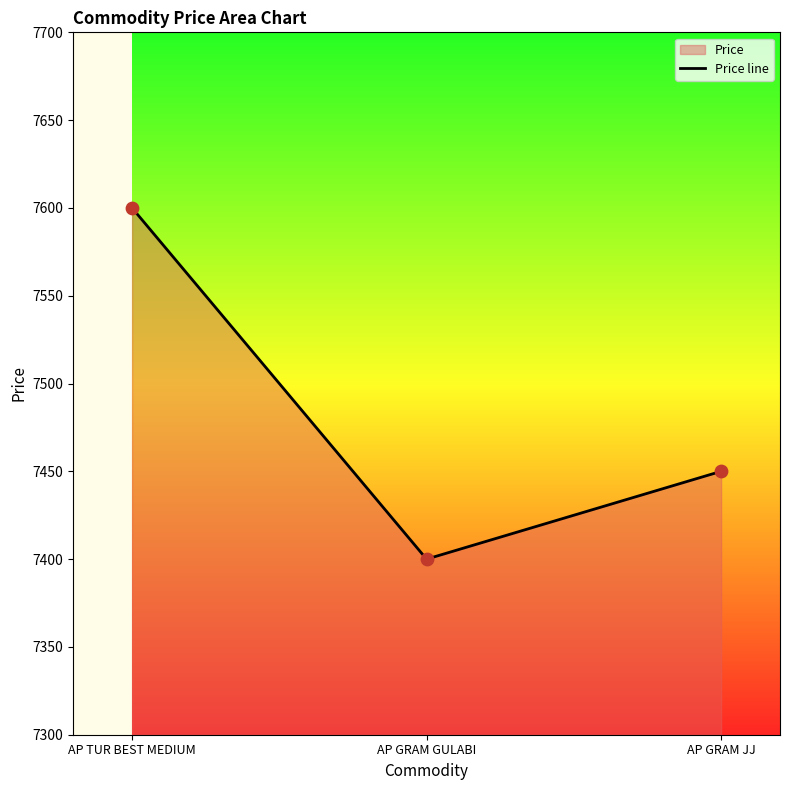

Approximately how many times larger is the value at AP GRAM JJ compared to AP GRAM GULABI?

1.0